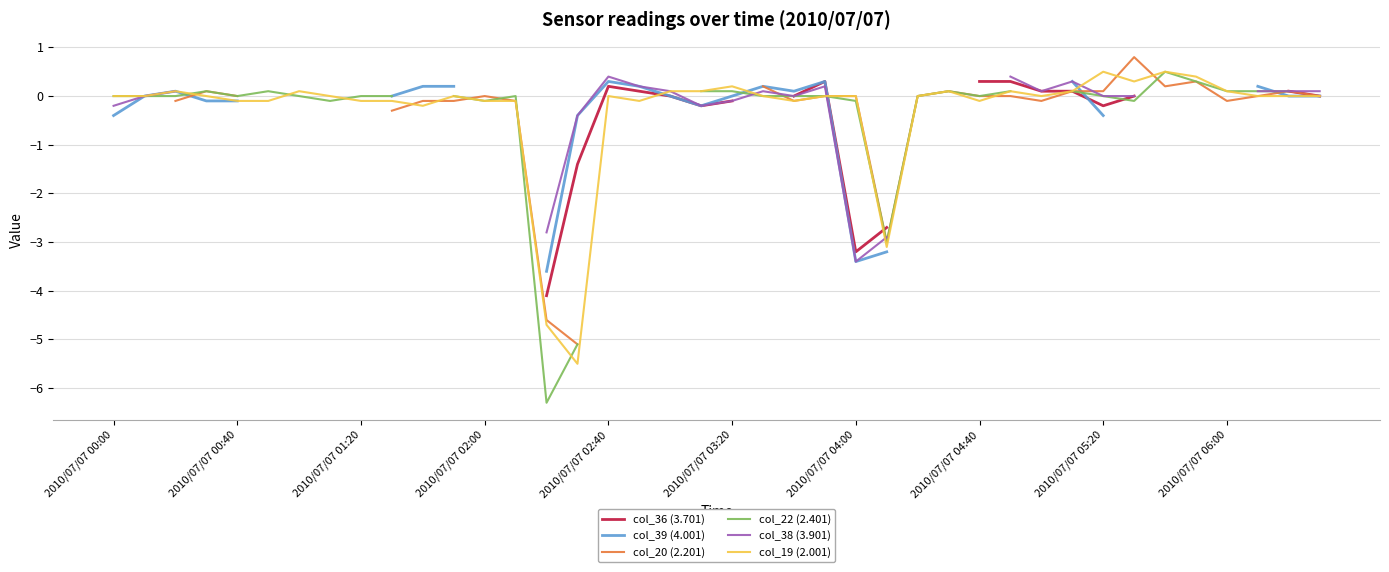

The value of col_19 (2.001) at 2010/07/07 00:00 is 1.9. True or false?

False